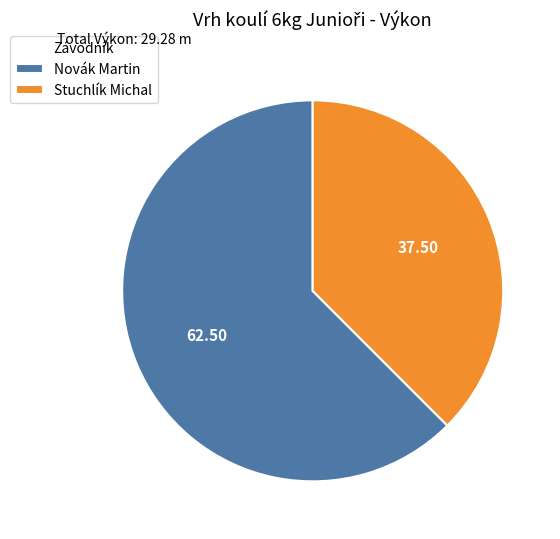

How many segments does this pie chart have?

2